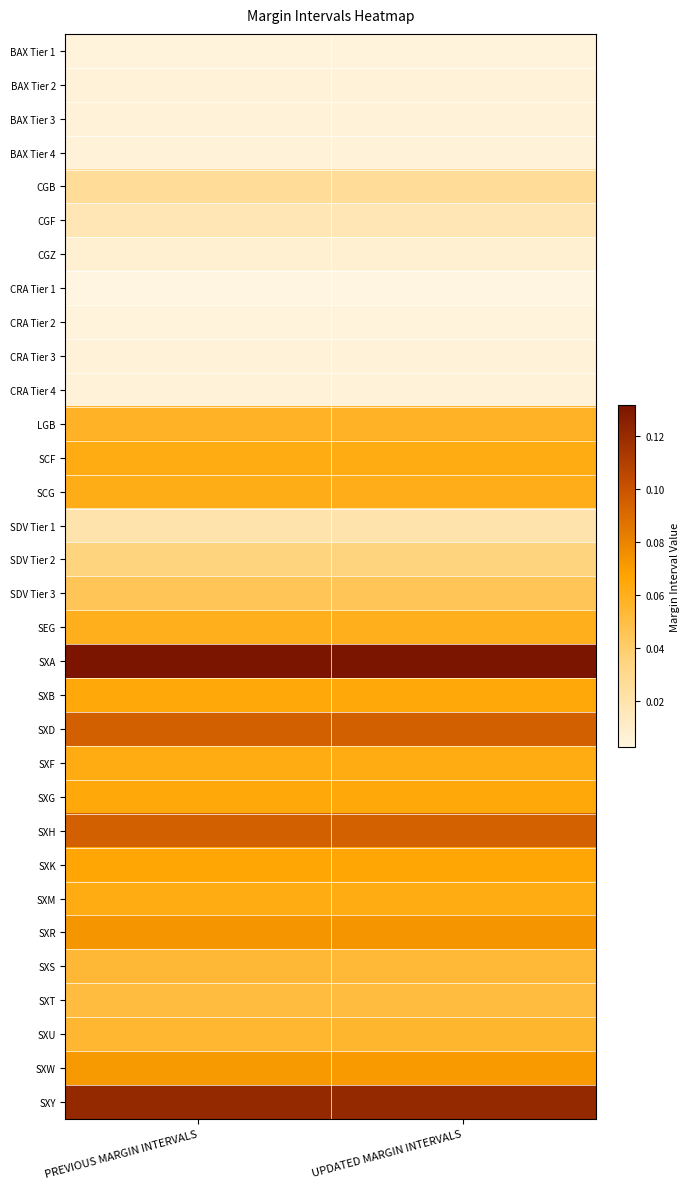

What is the spread (max minus min) of values at UPDATED MARGIN INTERVALS?

0.1